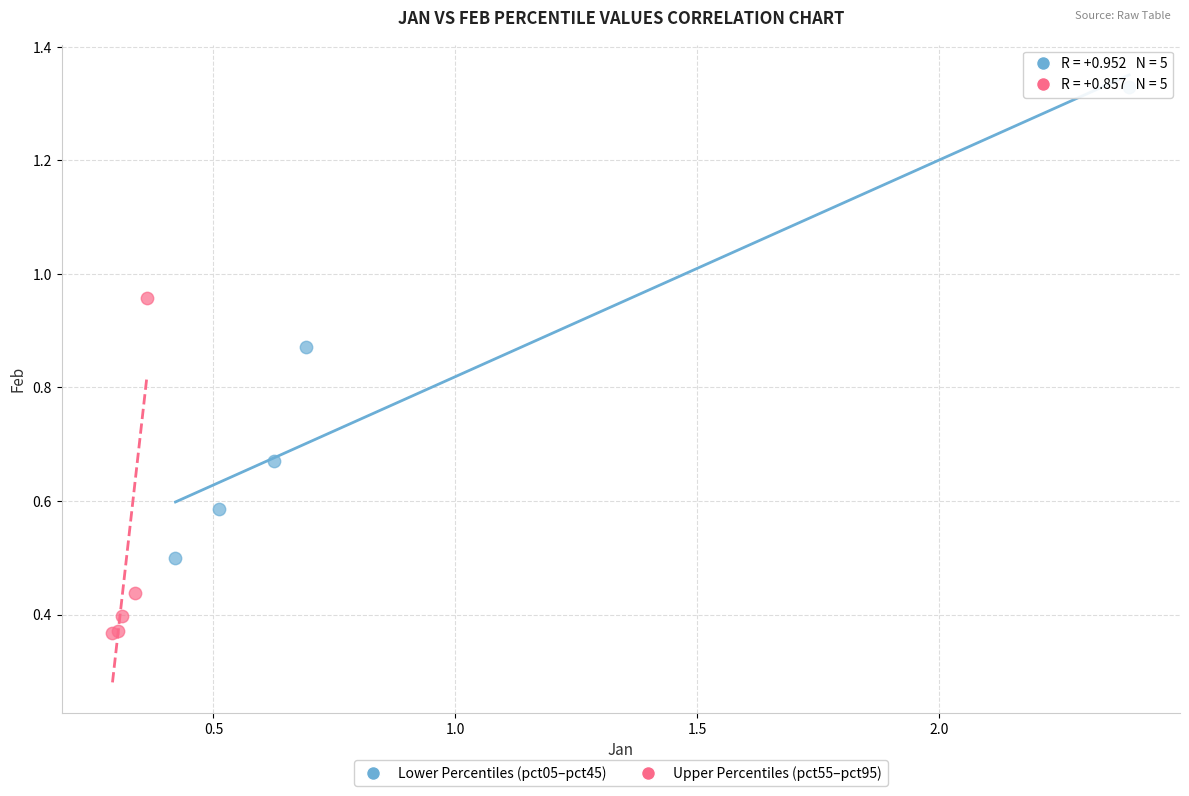

Which series has the widest spread of Y values?

Lower Percentiles (pct05–pct45)